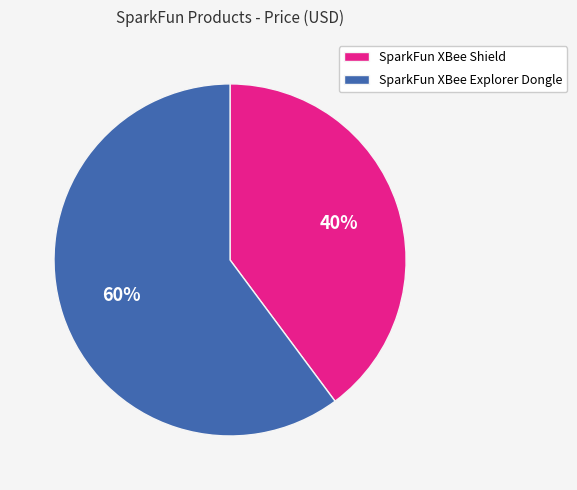

Which slice is the smallest?

SparkFun XBee Shield